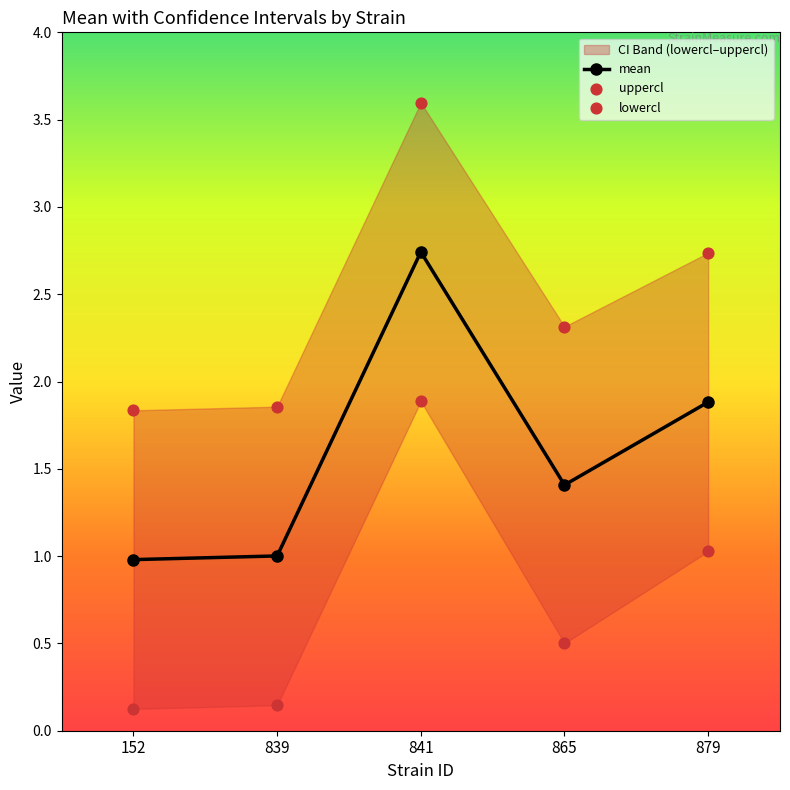

Which series has the widest spread of Y values?

lowercl